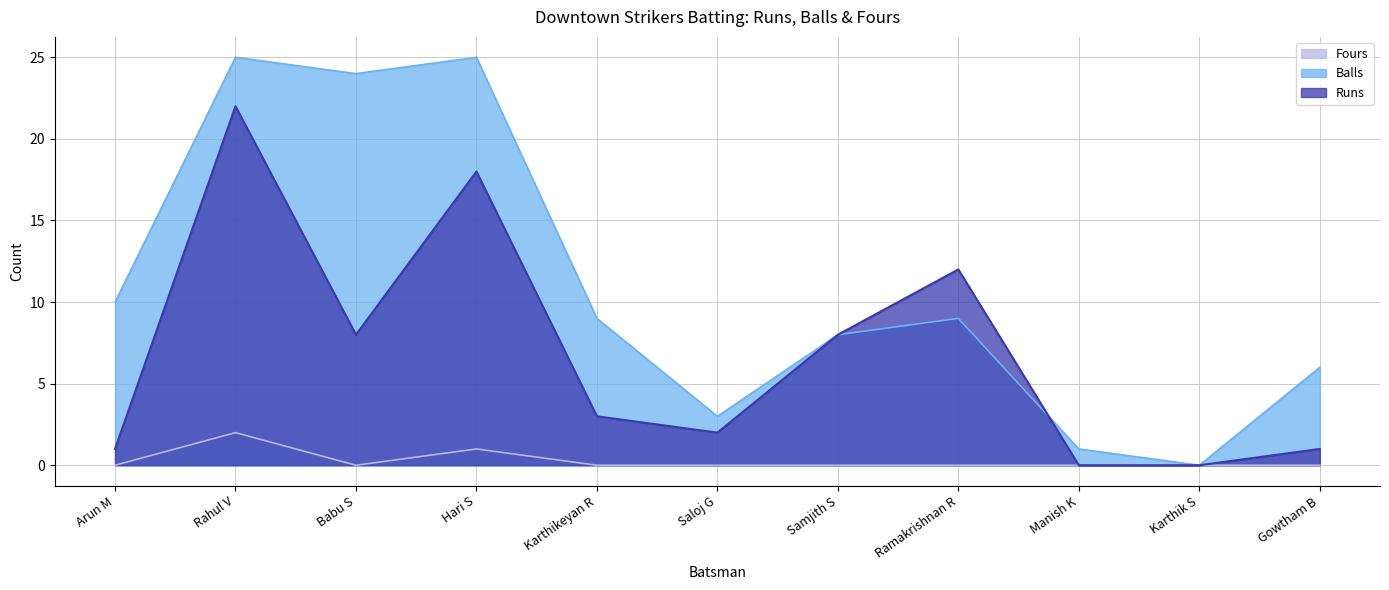

Which series has the largest total across all categories?

Balls